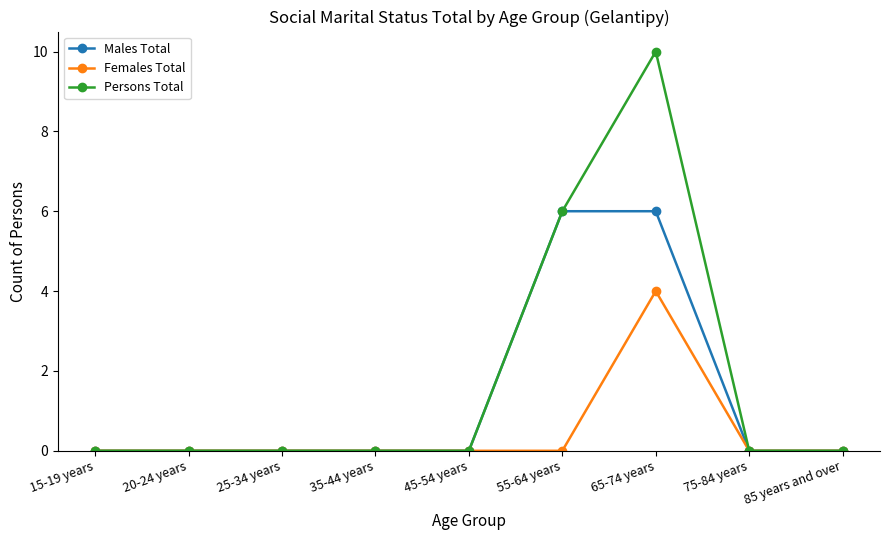

Rank the series by their average value, from lowest to highest.

Females Total, Males Total, Persons Total